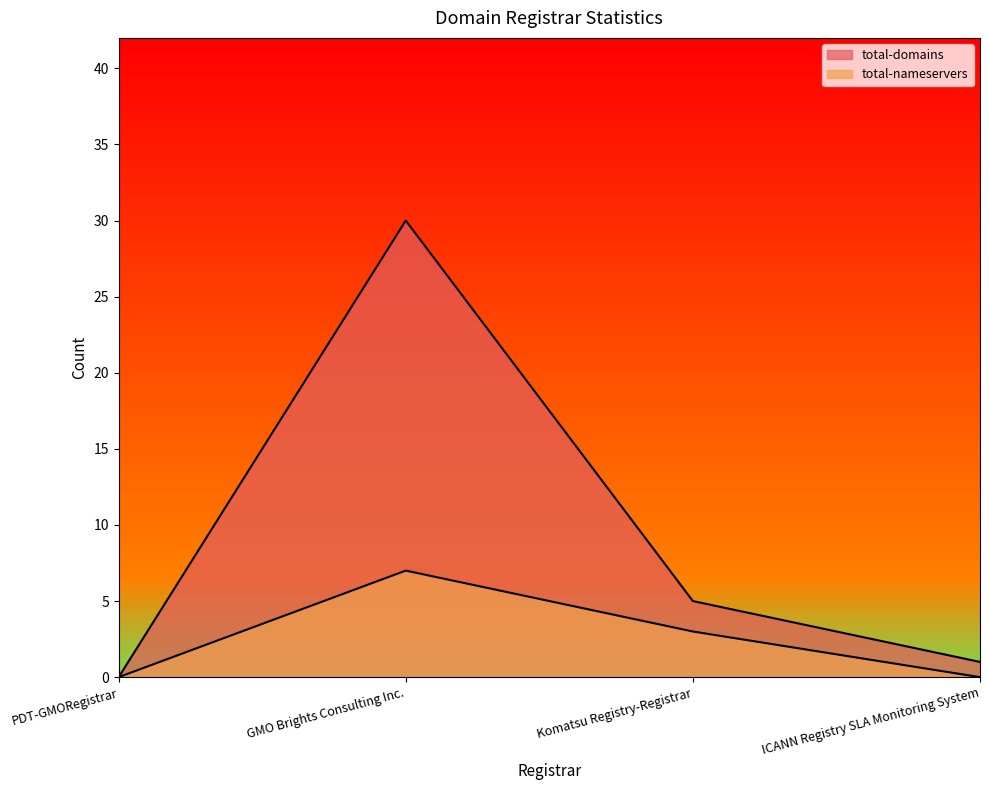

What is the label of the 3rd point from the right?

GMO Brights Consulting Inc.